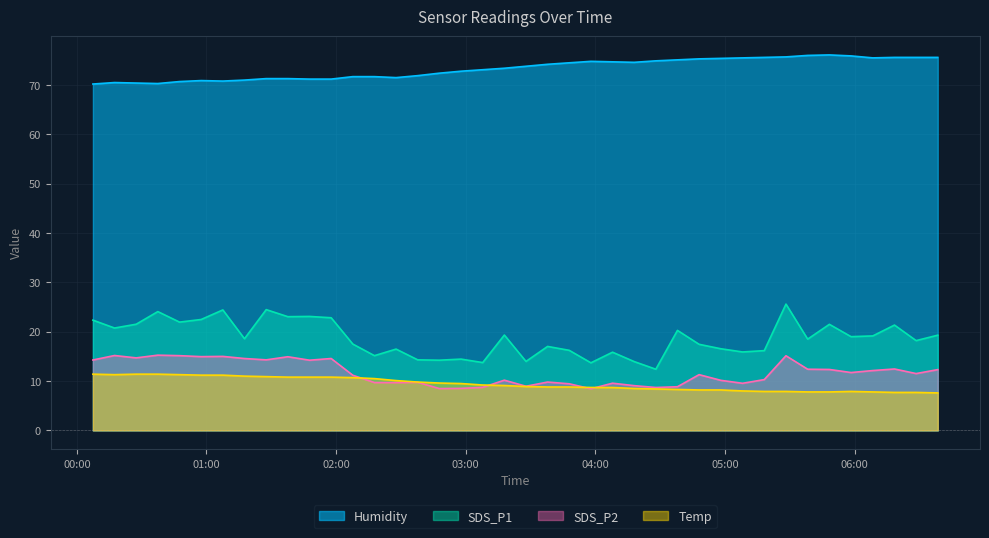

True or false: SDS_P1 and Temp intersect in this chart.

False